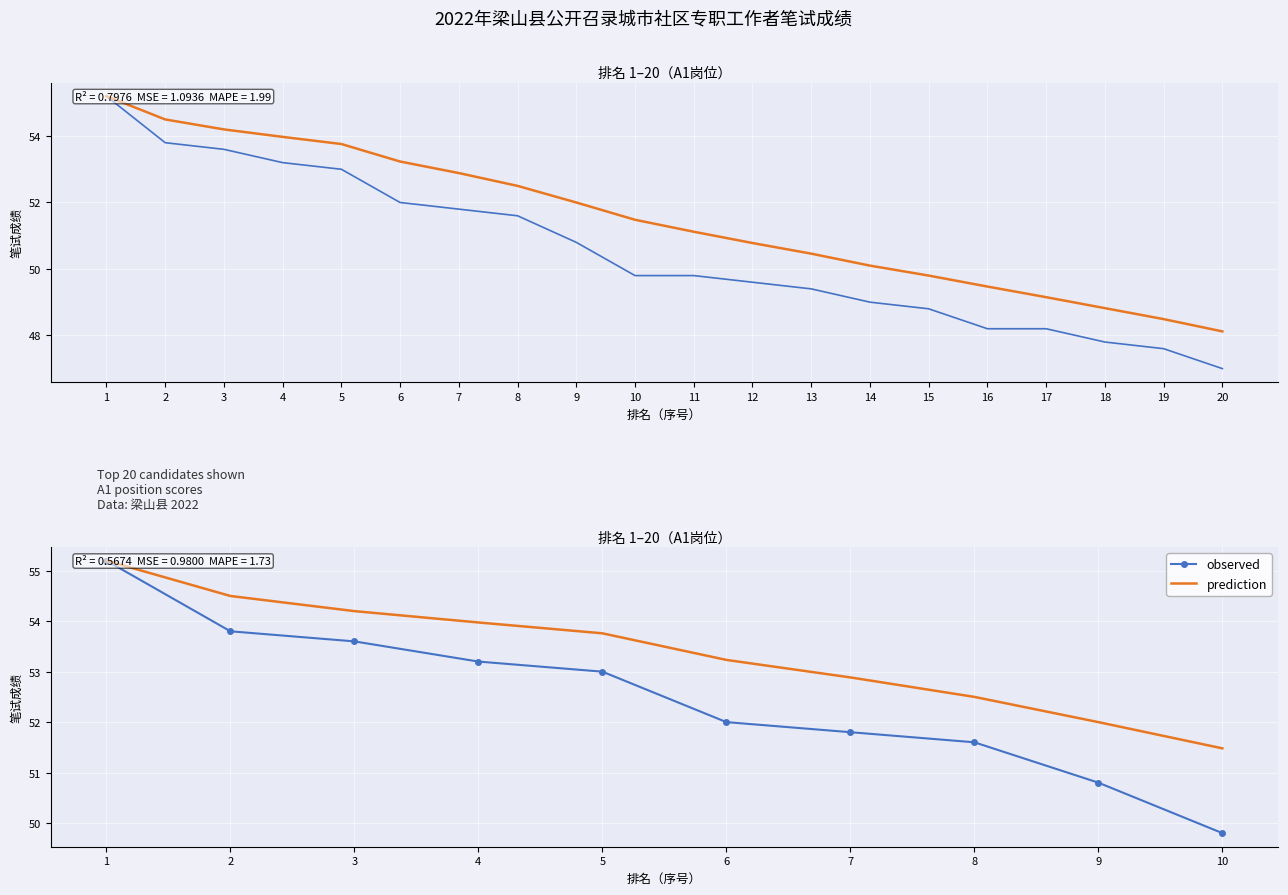

At which category is the sum across all series the highest?

1